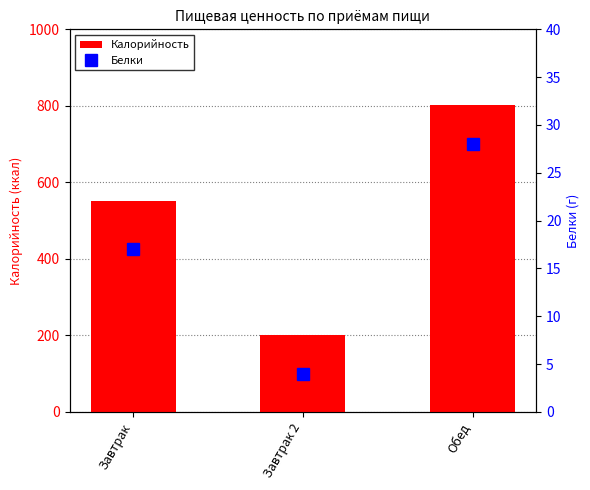

Where does the Калорийность series first go above 550?

Обед